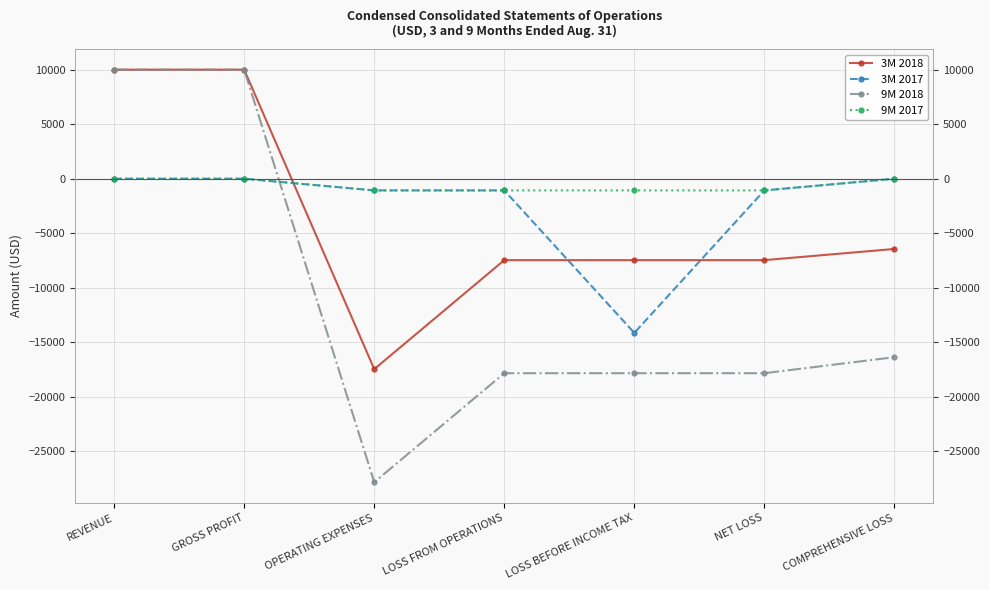

True or false: 9M 2017 and 3M 2018 cross at least once.

True